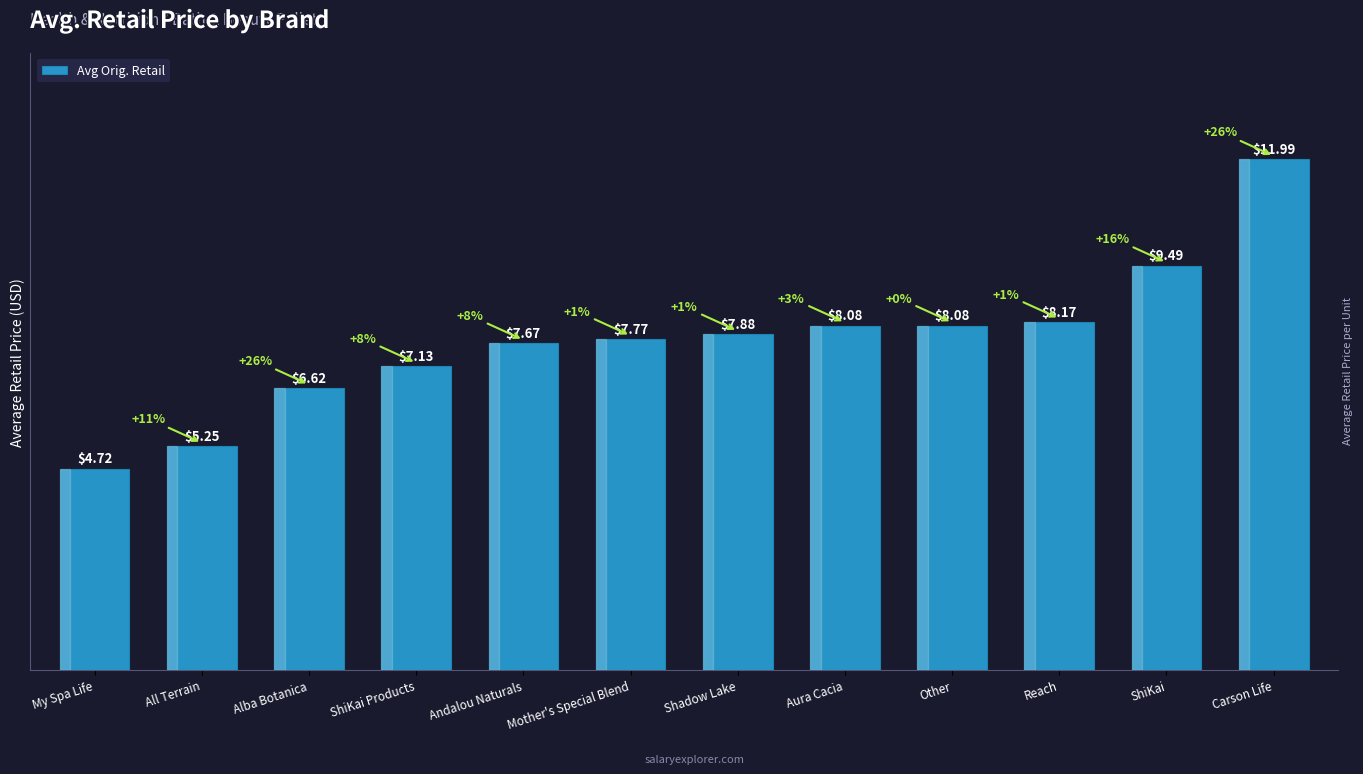

What is the difference between the second highest and second lowest values?

4.2